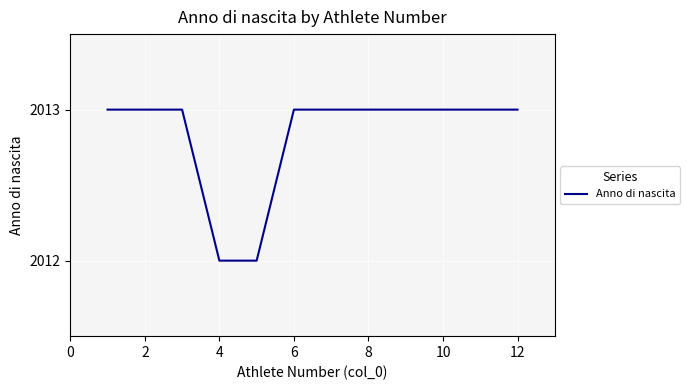

What is the greatest value displayed?

2013